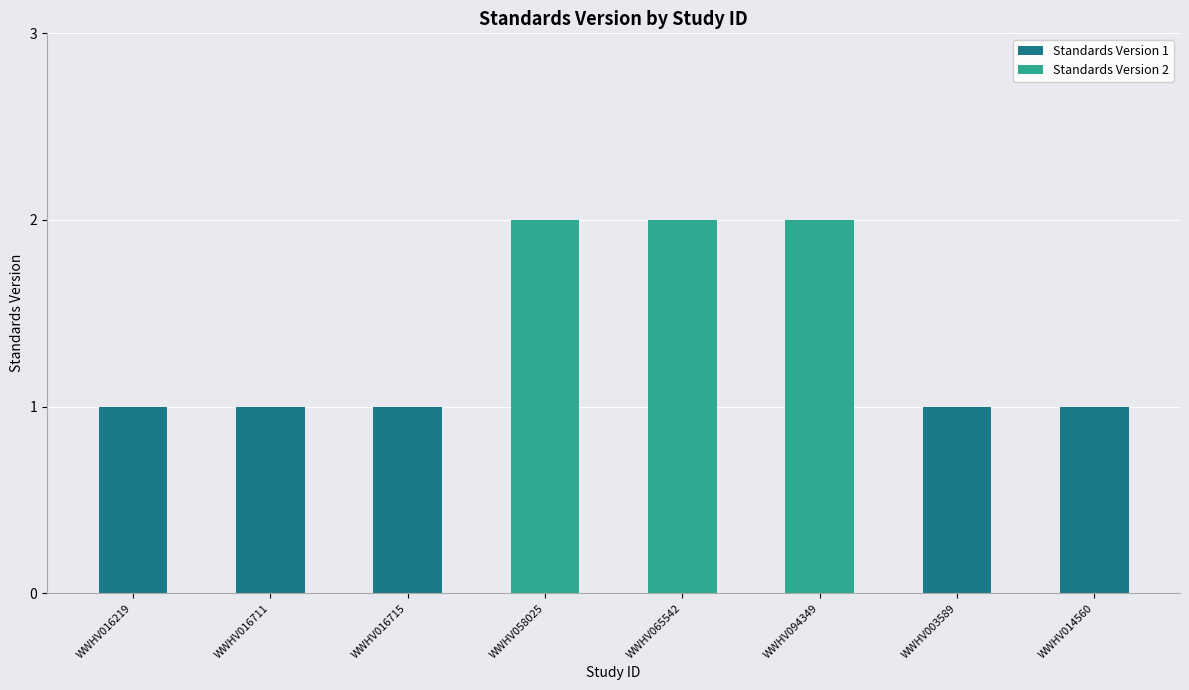

Reading left to right, transcribe all the data shown in this chart.

WWHV016219=1	WWHV016711=1	WWHV016715=1	WWHV058025=2	WWHV065542=2	WWHV094349=2	WWHV003589=1	WWHV014560=1